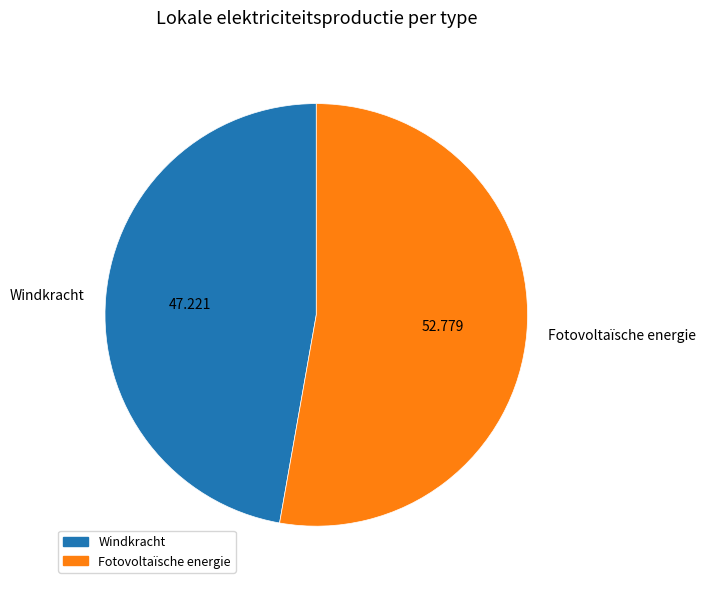

Which category has the biggest portion of the pie?

Fotovoltaïsche energie